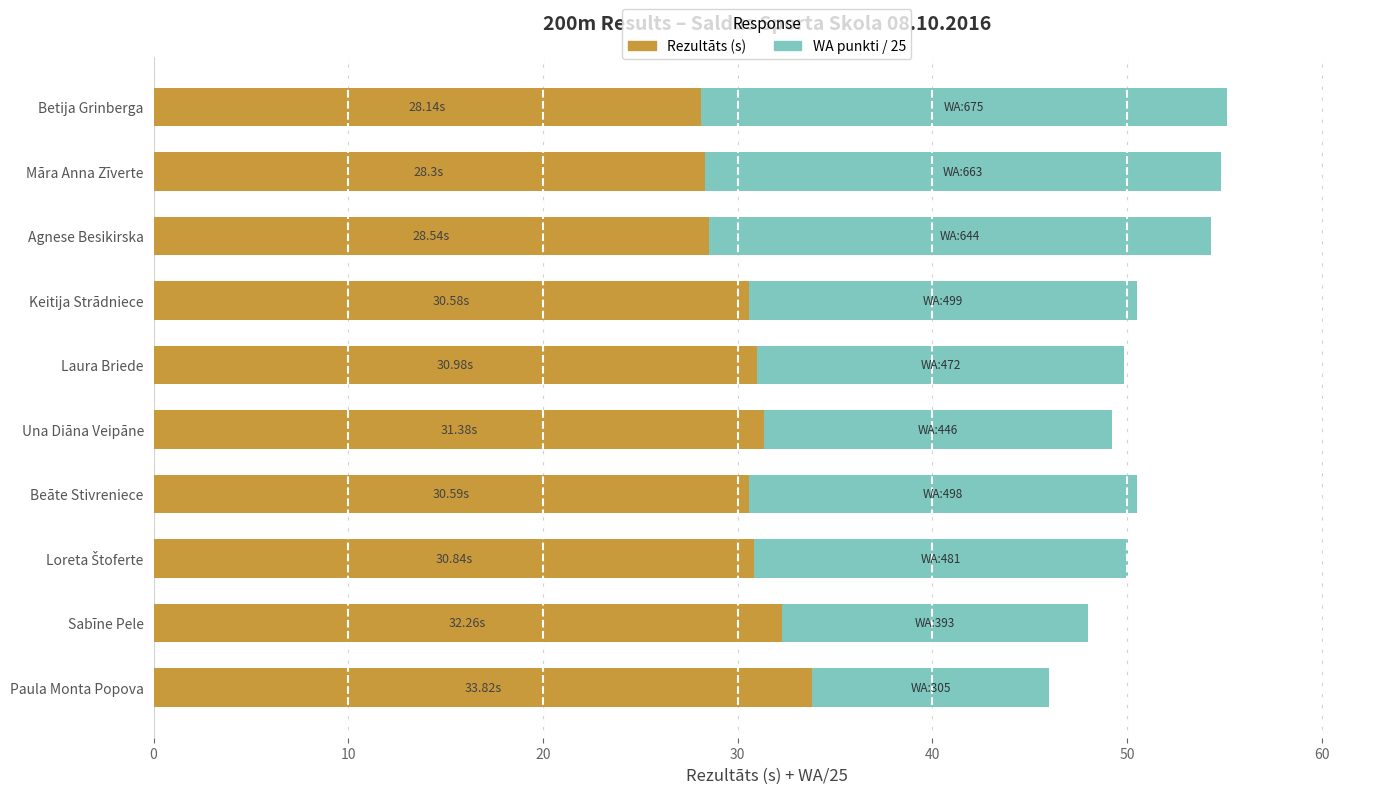

What is the total value across all series at Una Diāna Veipāne?

49.2